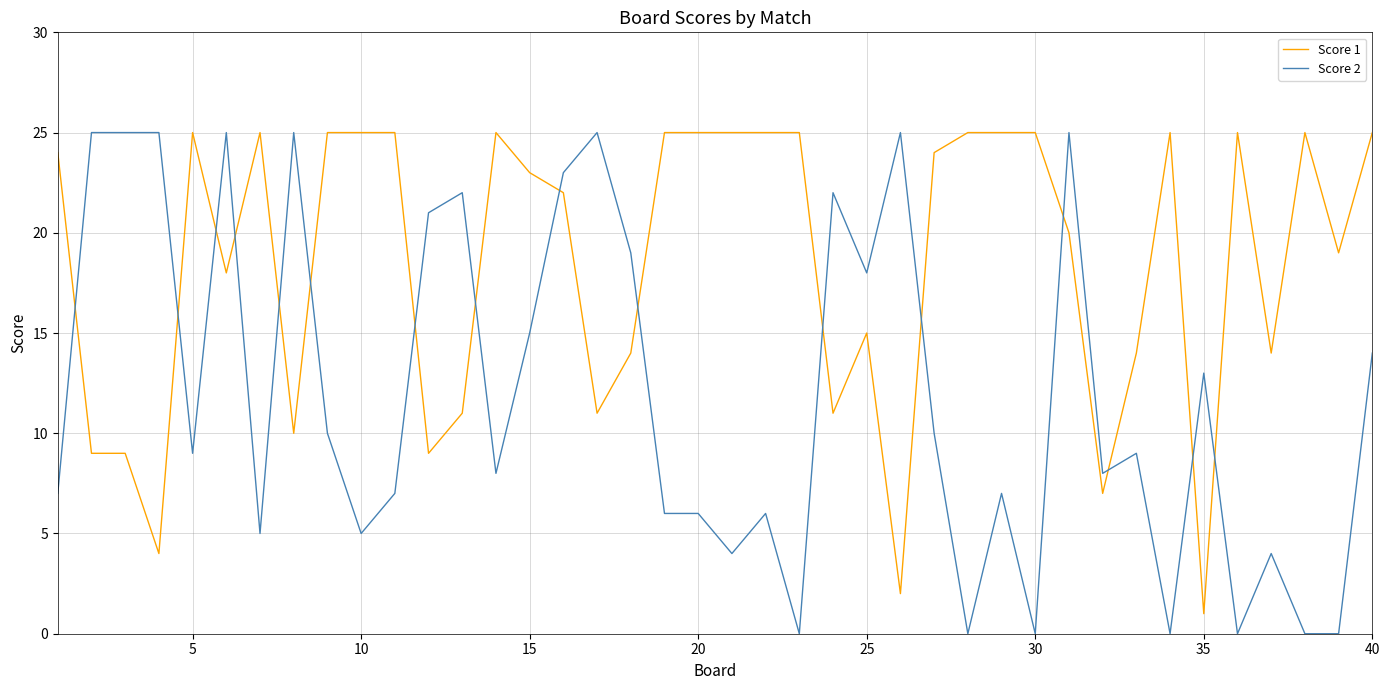

Which series has the widest spread of values?

Score 2